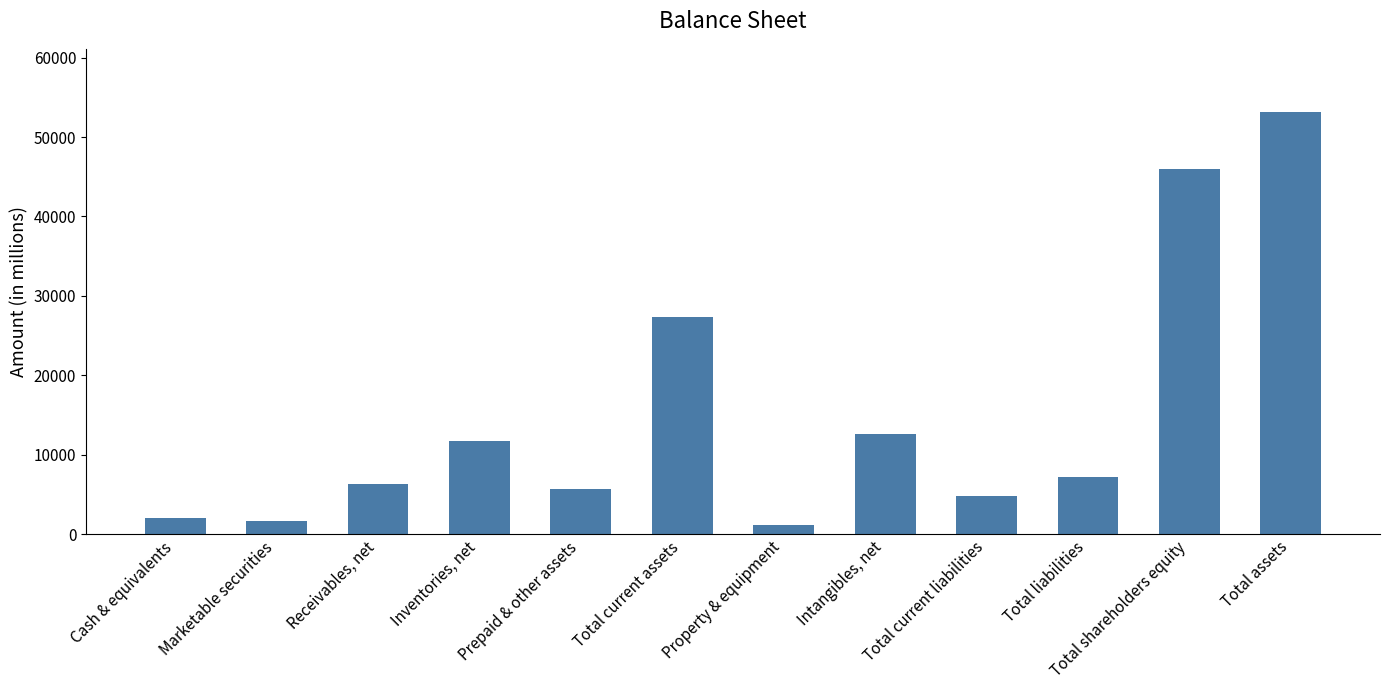

List the labels in order of value, largest first.

Total assets, Total shareholders equity, Total current assets, Intangibles, net, Inventories, net, Total liabilities, Receivables, net, Prepaid & other assets, Total current liabilities, Cash & equivalents, Marketable securities, Property & equipment